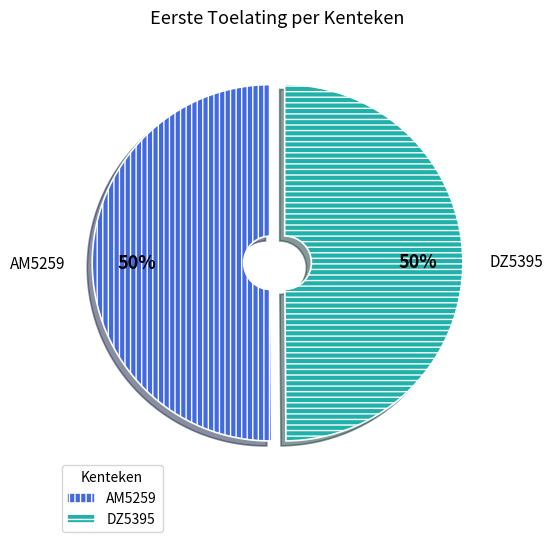

How many slices are in this pie chart?

2